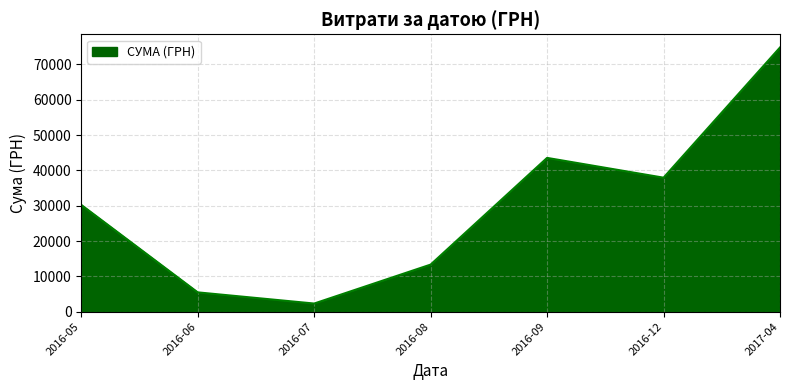

What is the greatest value displayed?

74813.2